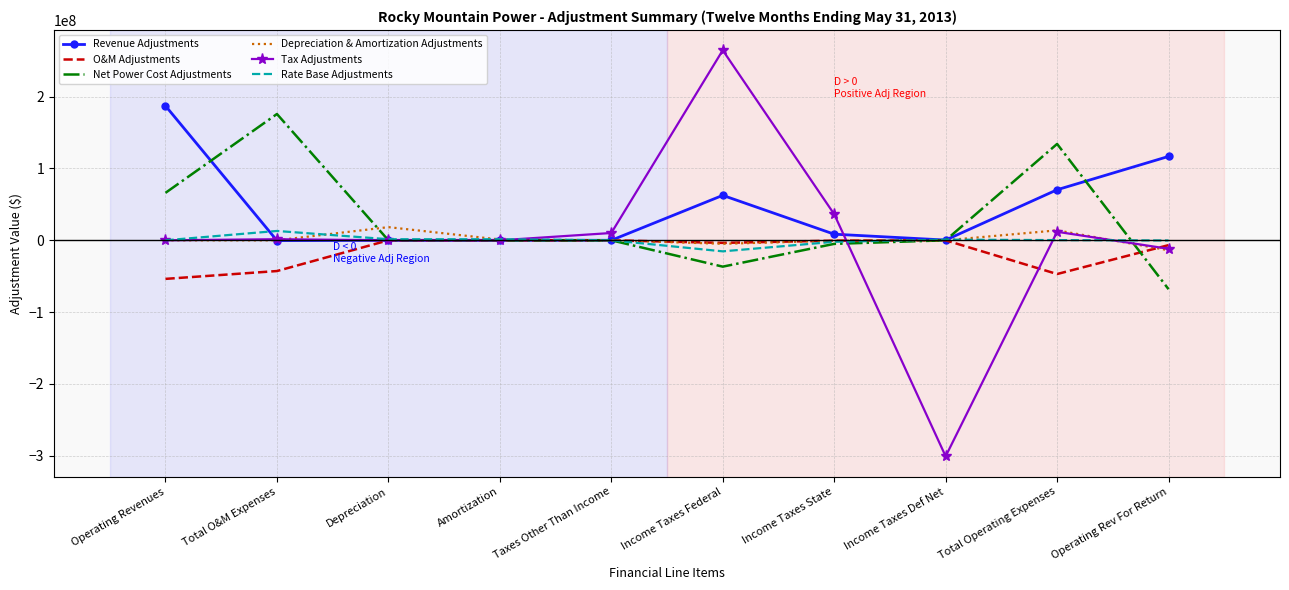

What is the total value across all series at Operating Revenues?

199443838.4